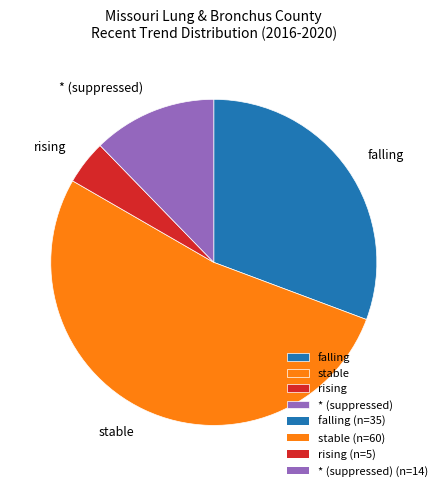

Which has a higher value, * (suppressed) or stable?

stable